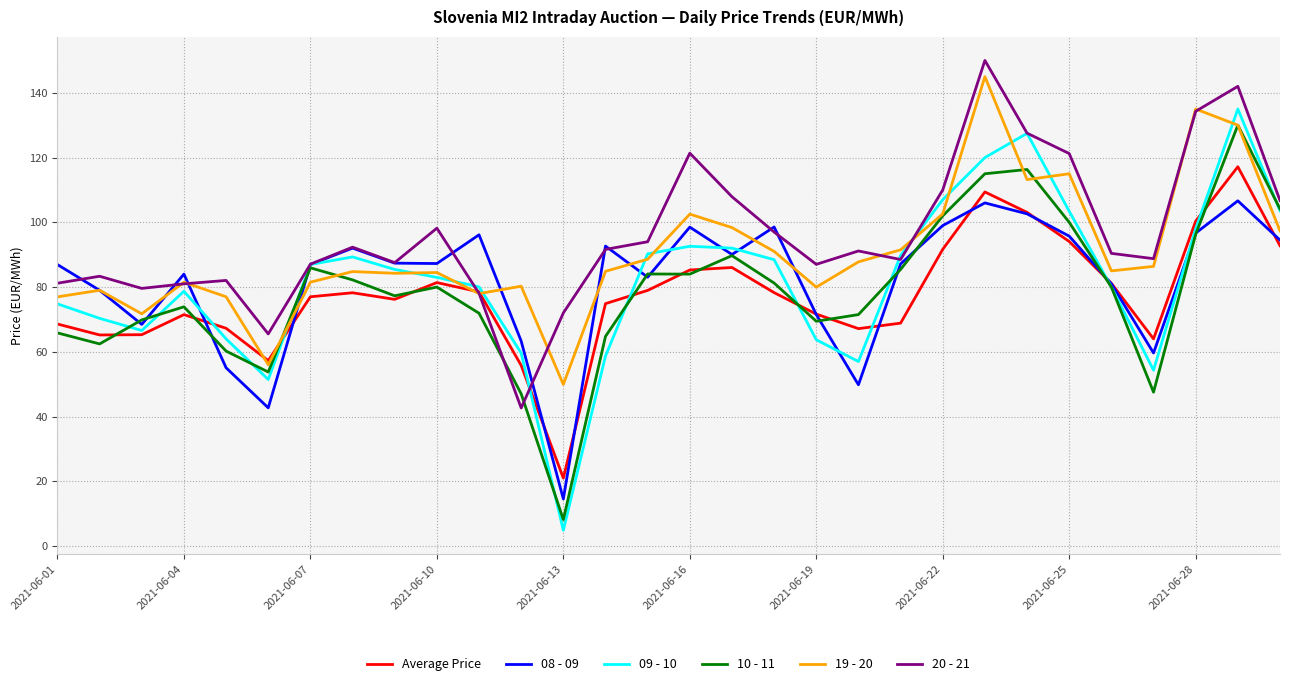

What is the highest value of the 10 - 11 series?

130.0